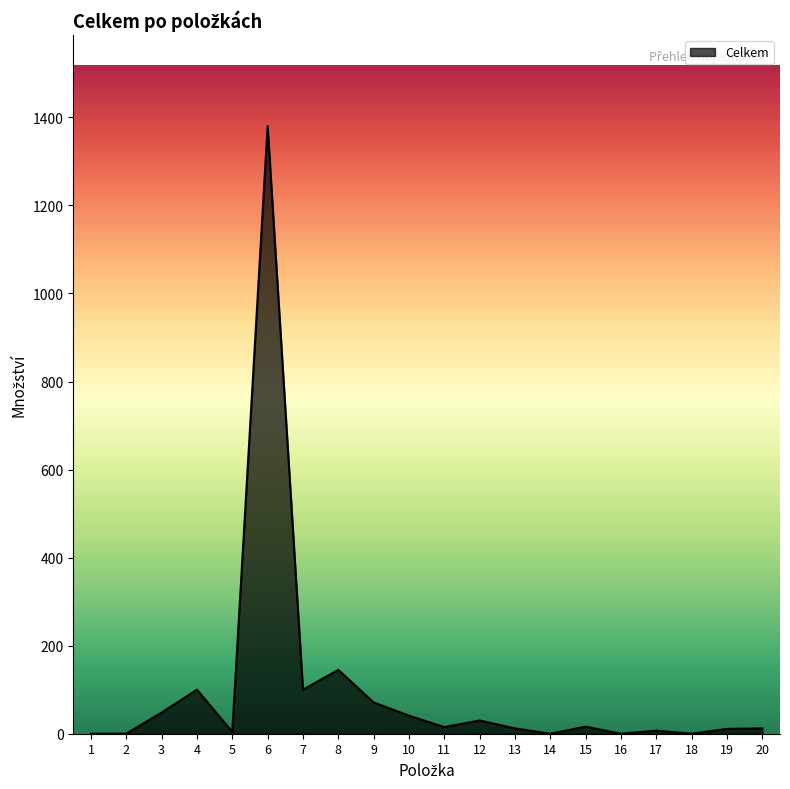

What is the difference between the maximum and minimum values?

1380